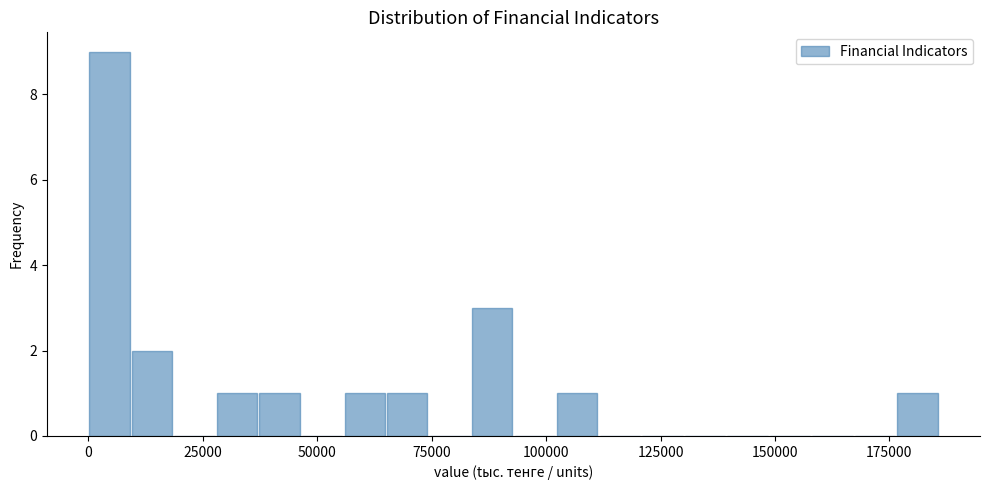

Read against the x-axis, roughly where is the centre of the tallest bar?

5000